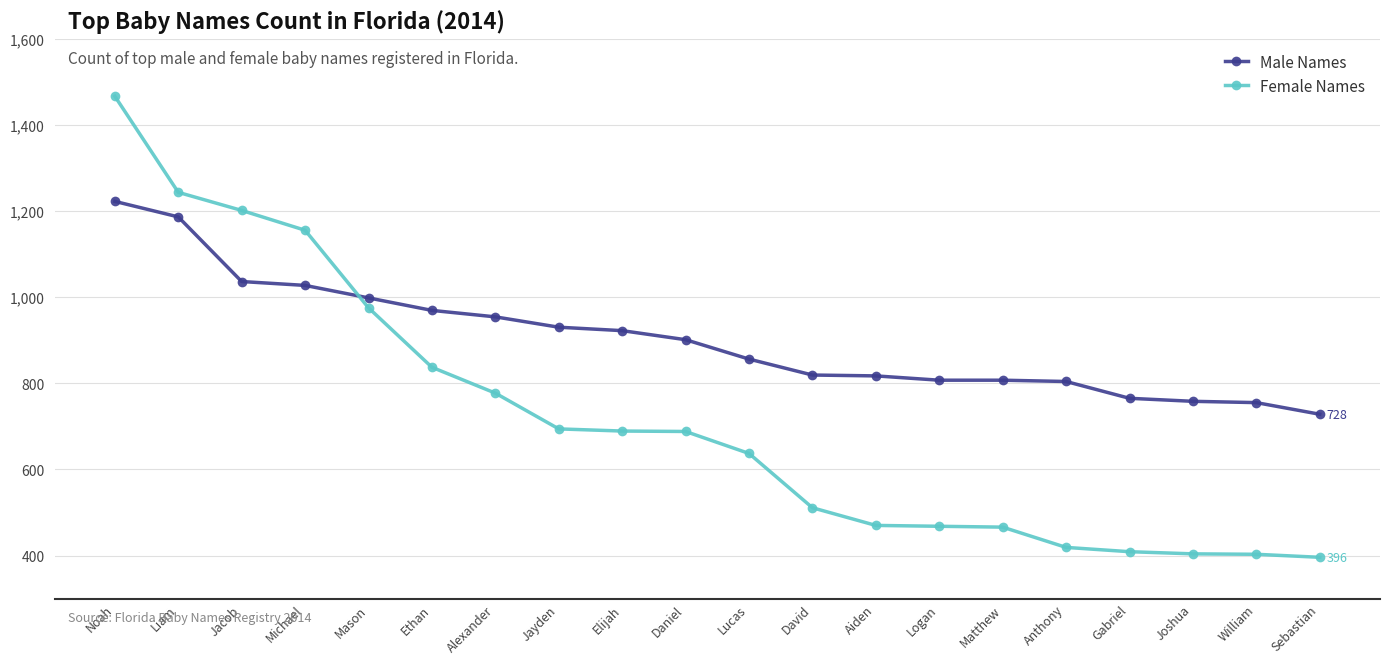

Which series has the largest range (max minus min)?

Female Names